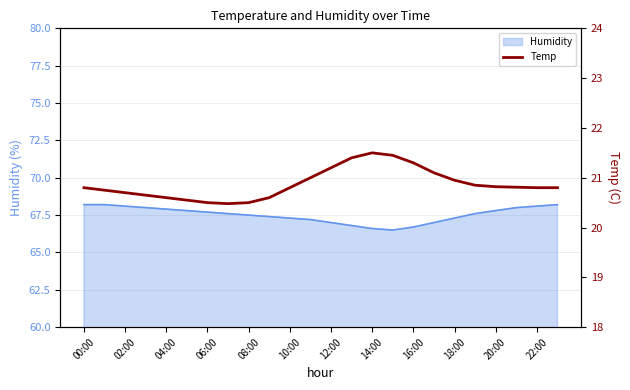

What is the lowest value of the Humidity series?

66.5